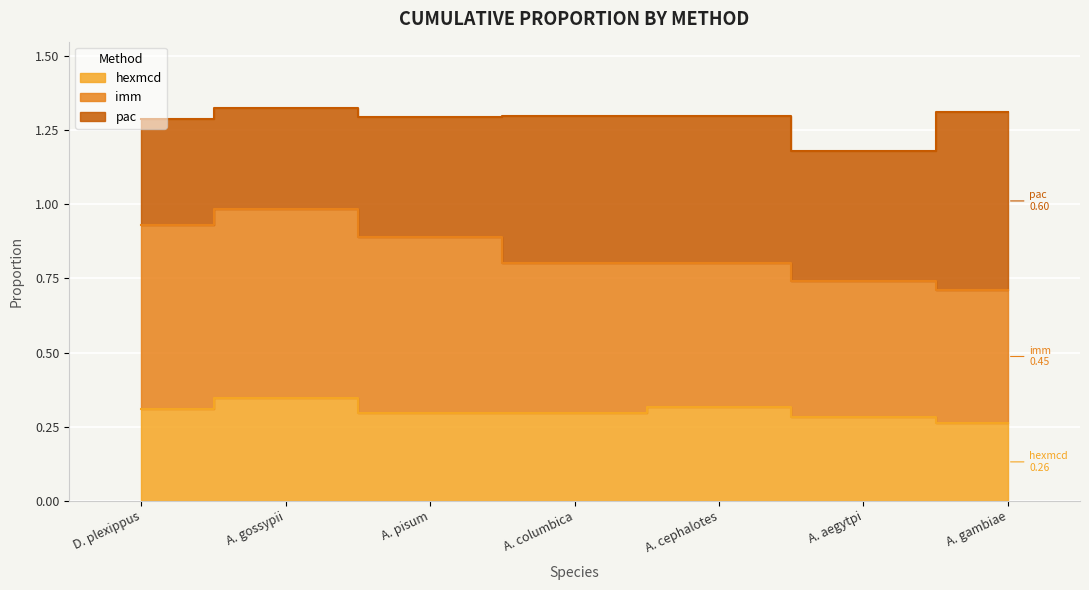

True or false: hexmcd and imm cross at least once.

False